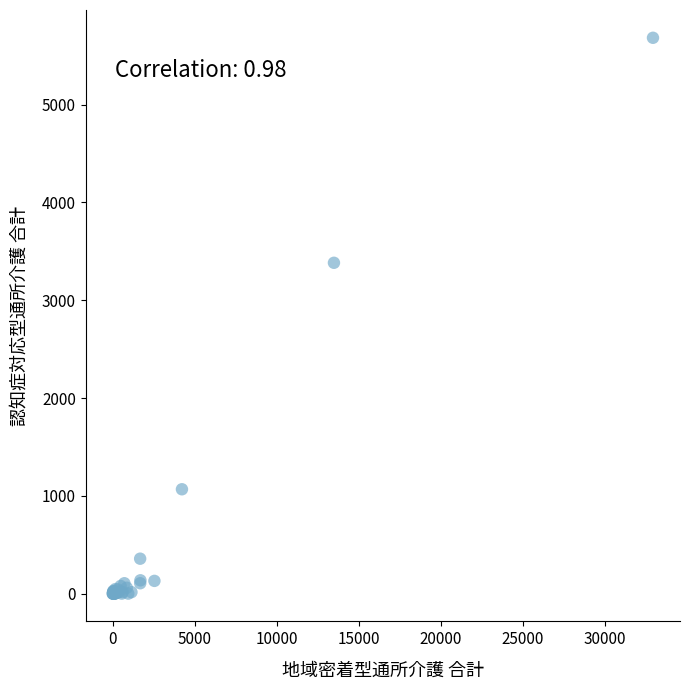

What Y value in the scatter plot is closest to 2842?

3383